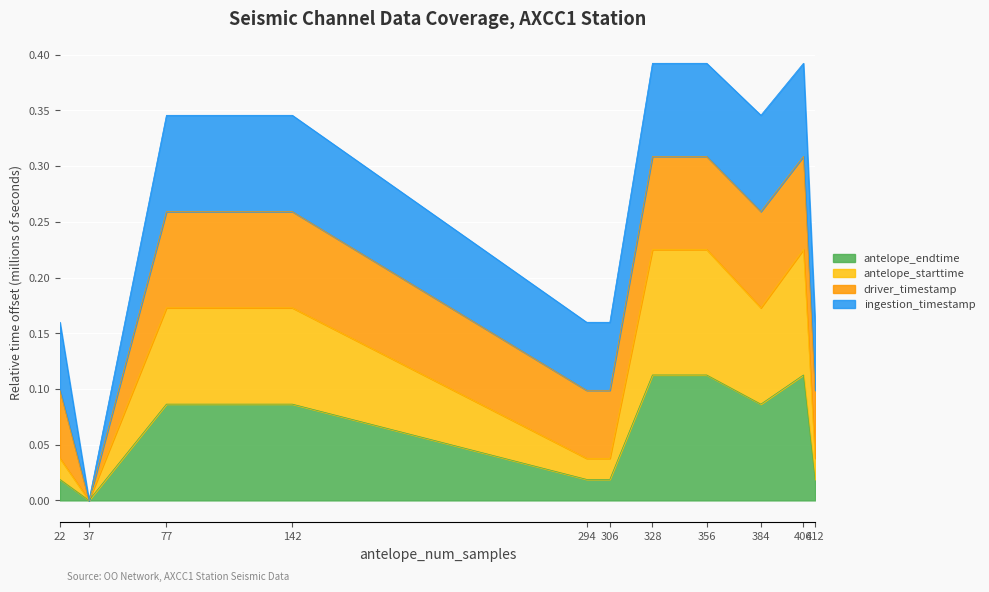

At which label does antelope_endtime reach its minimum?

37